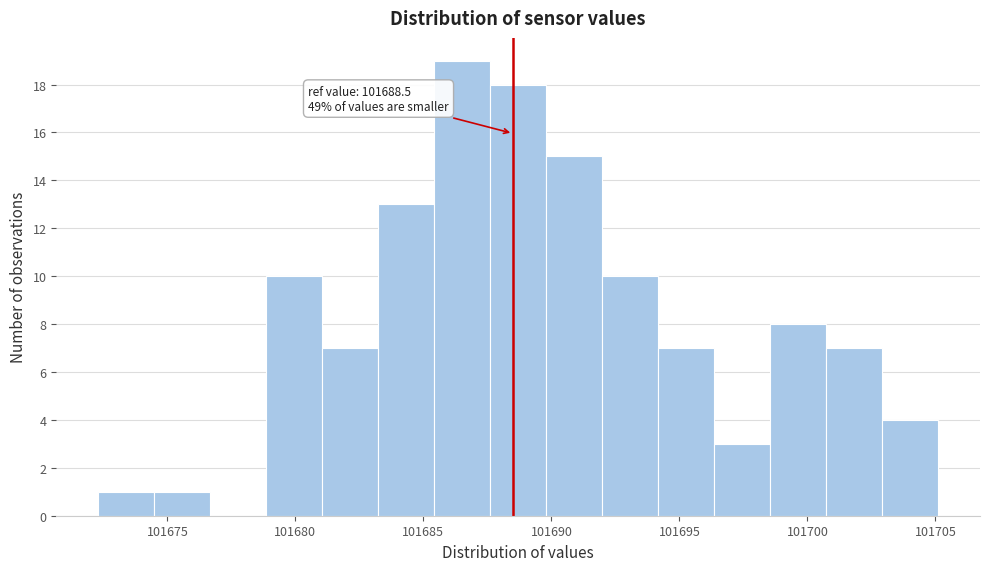

Over which range of the x-axis is the bar tallest?

101685.5 to 101687.5